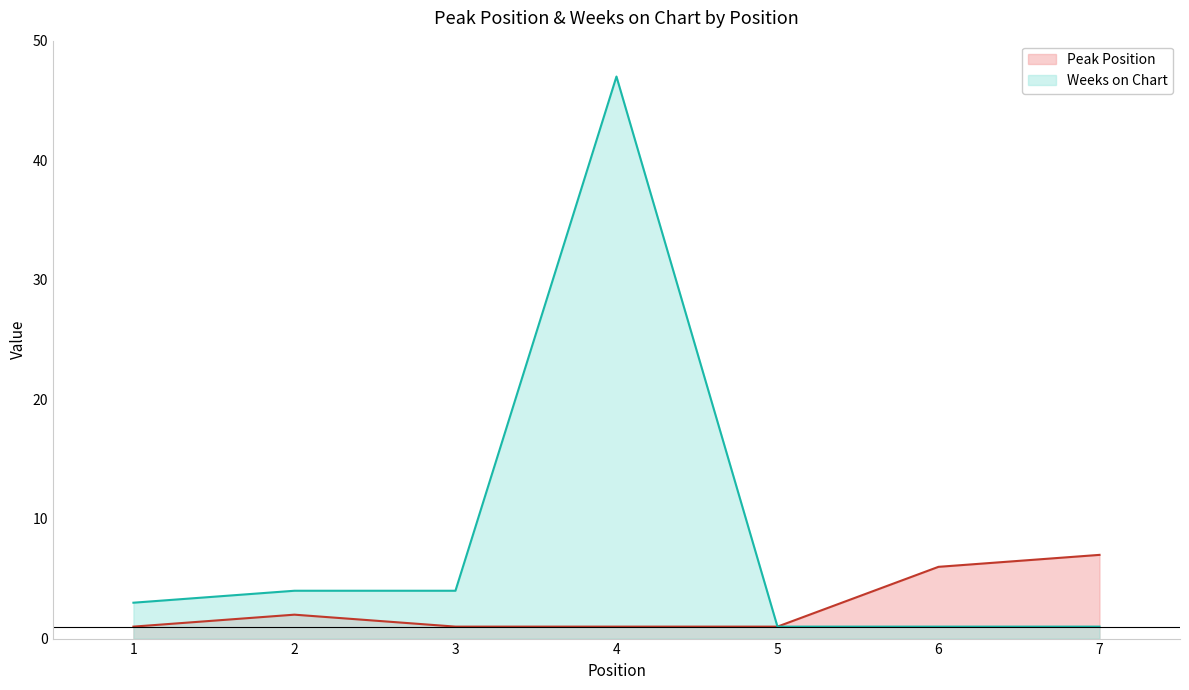

Rank the series by their maximum value, from lowest to highest.

Peak Position, Weeks on Chart